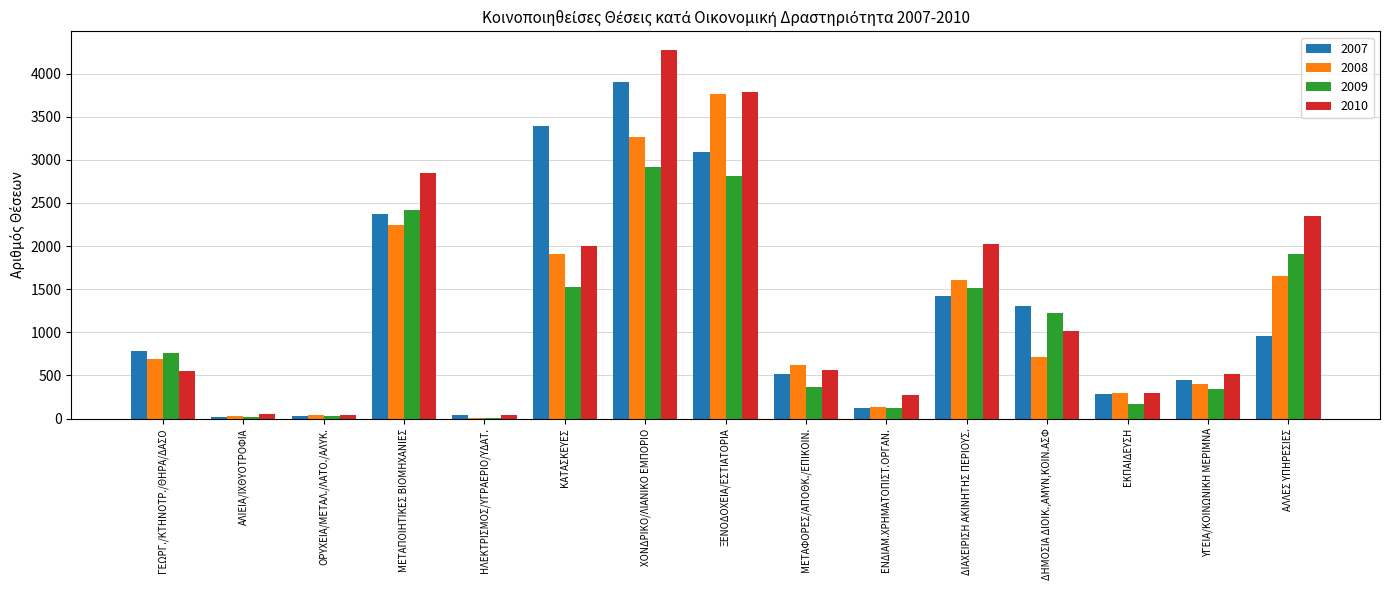

Is the value of 2010 at ΚΑΤΑΣΚΕΥΕΣ greater than the value of 2007 at ΔΗΜΟΣΙΑ ΔΙΟΙΚ.,ΑΜΥΝ,ΚΟΙΝ.ΑΣΦ?

Yes